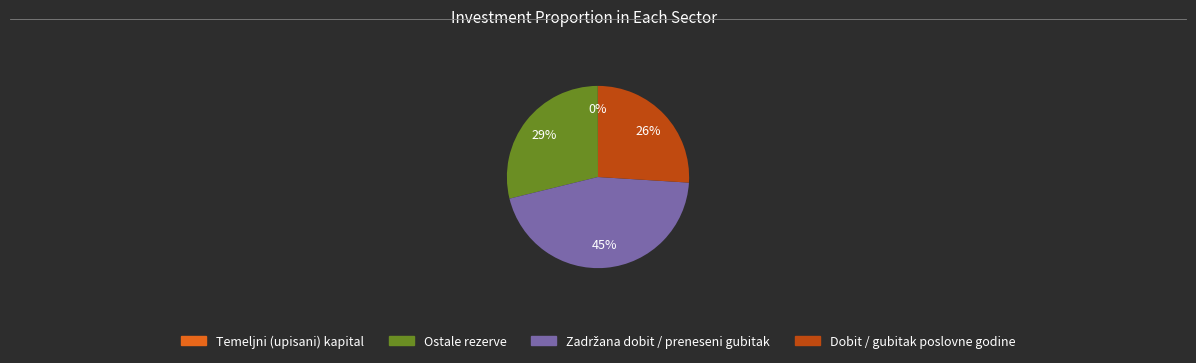

To the nearest percent, what is the difference between the Dobit / gubitak poslovne godine and Ostale rezerve slice percentages?

3%